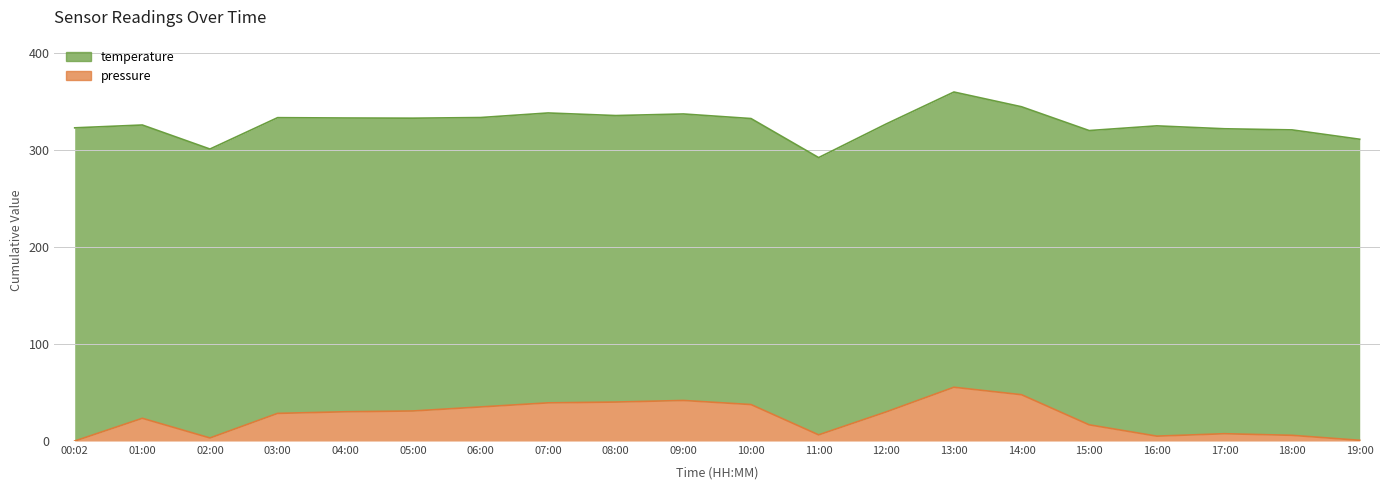

Is it true that pressure equals 6.4 at 11:00?

True